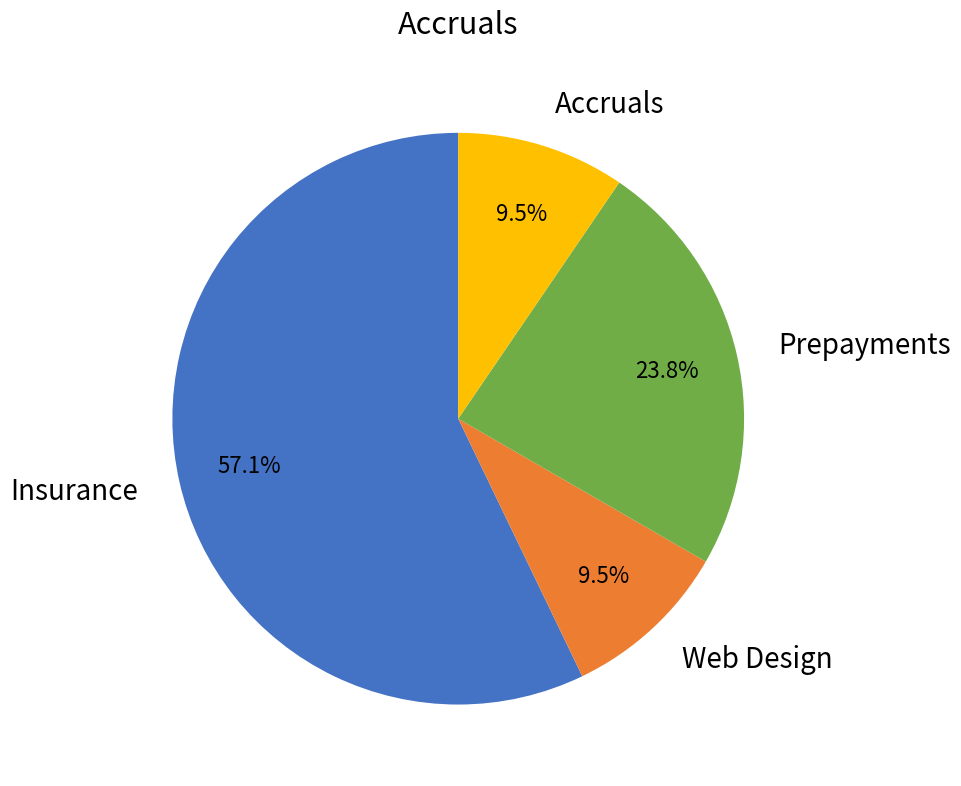

How many slices are in this pie chart?

4